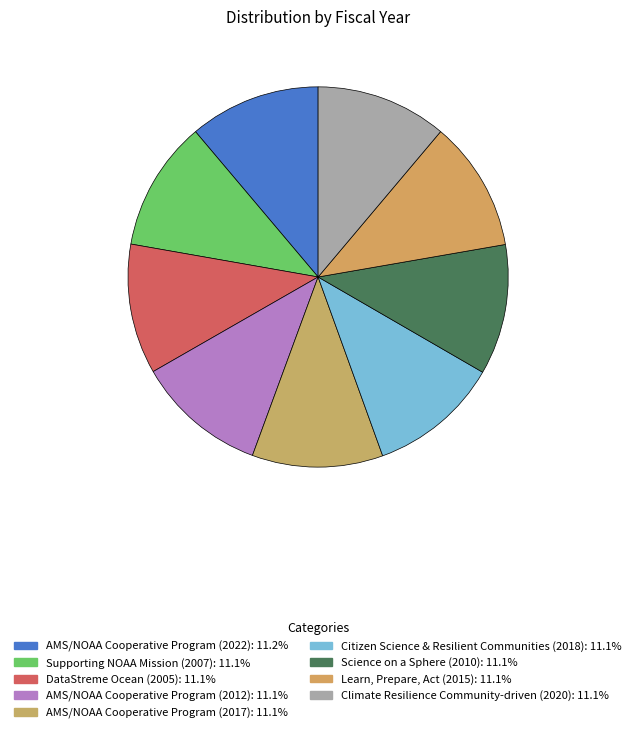

How many segments does this pie chart have?

9